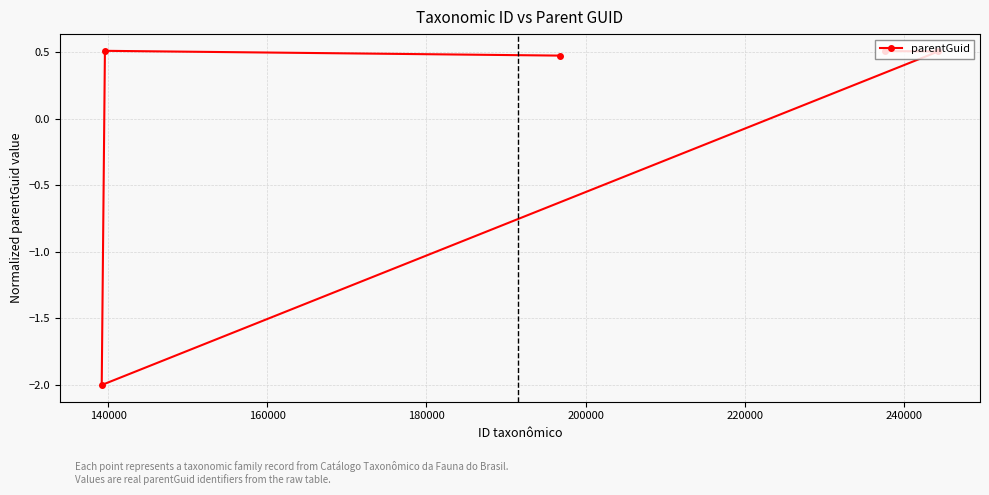

What is the smallest value displayed?

-2.0